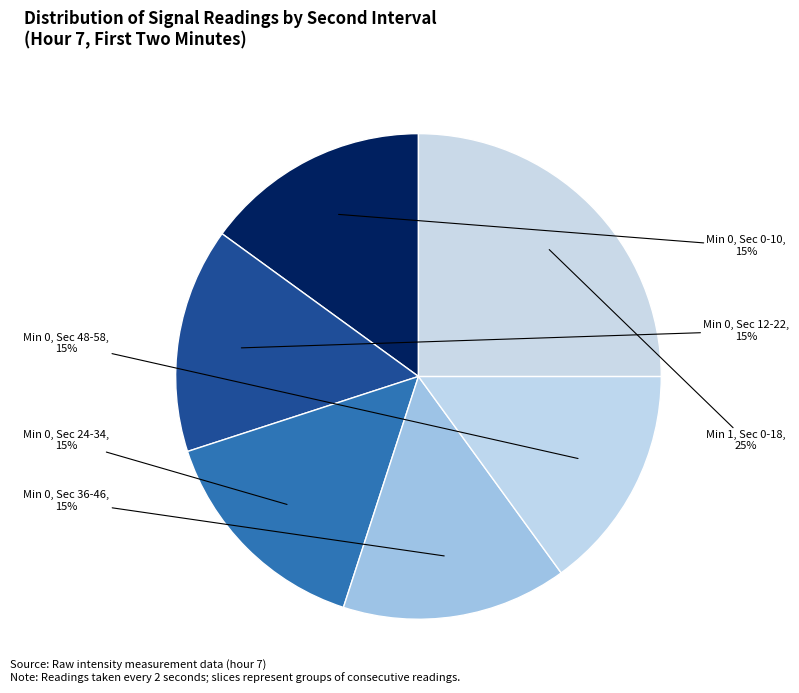

Is the sum of Min 1, Sec 0-18 and Min 0, Sec 48-58 greater than half?

No